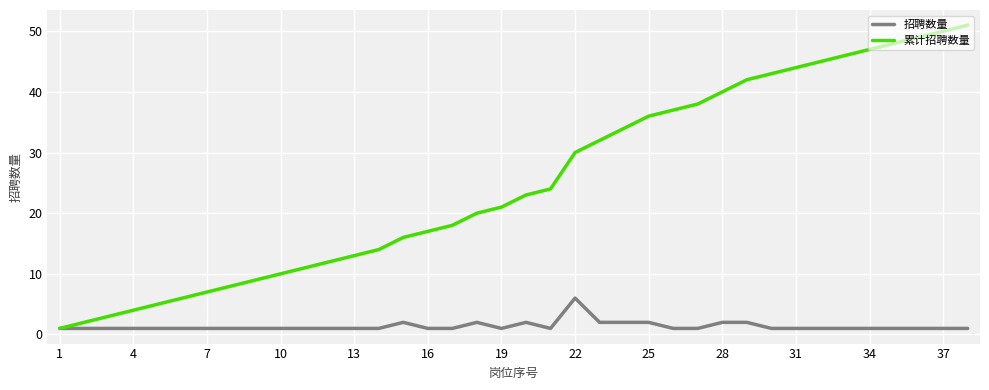

Which series has the largest range (max minus min)?

累计招聘数量